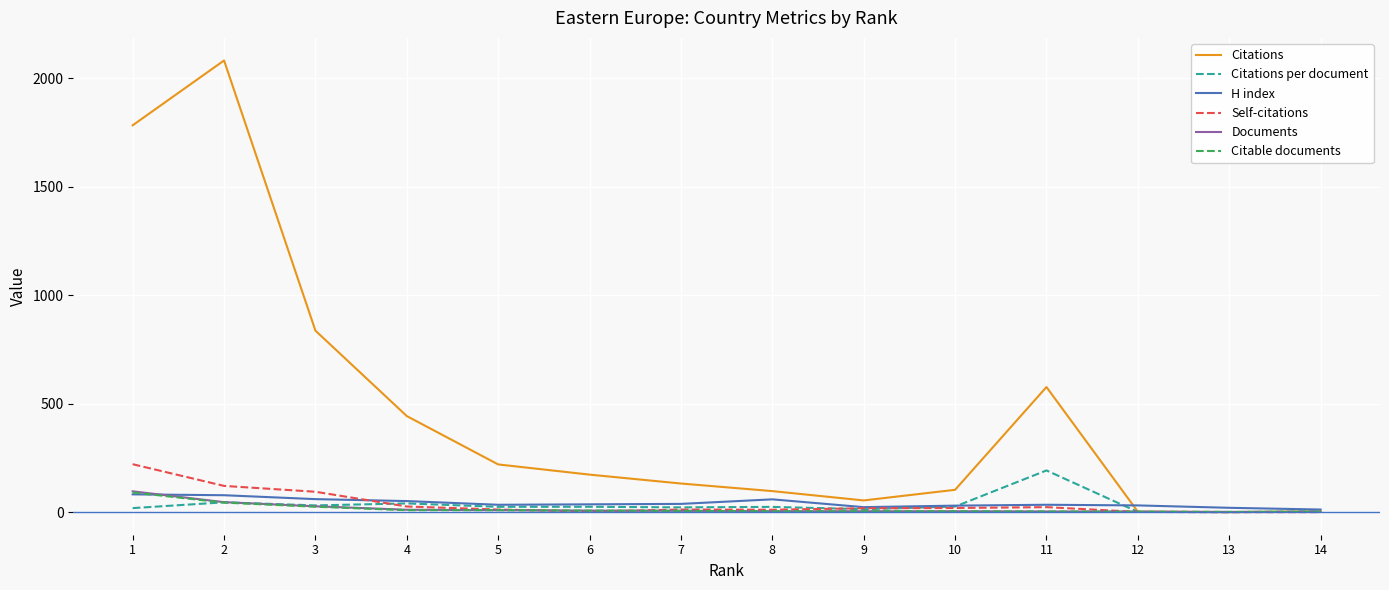

Which series has the largest total across all categories?

Citations